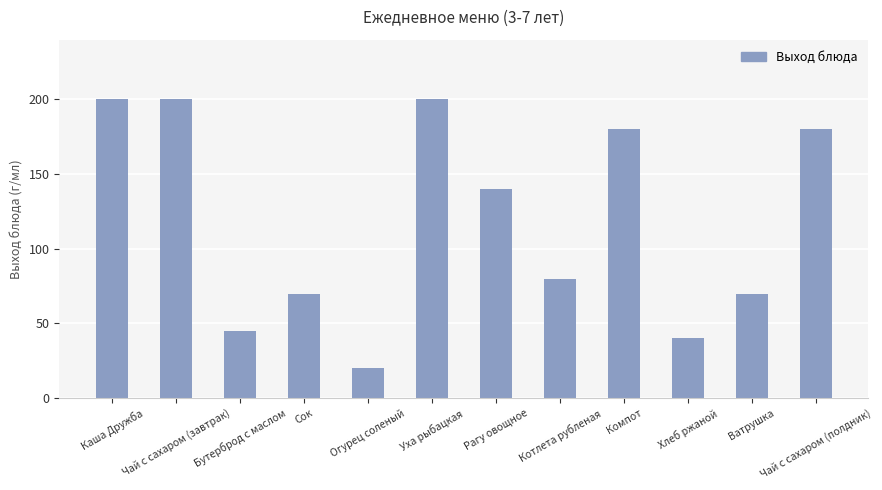

What is the maximum value shown in the chart?

200